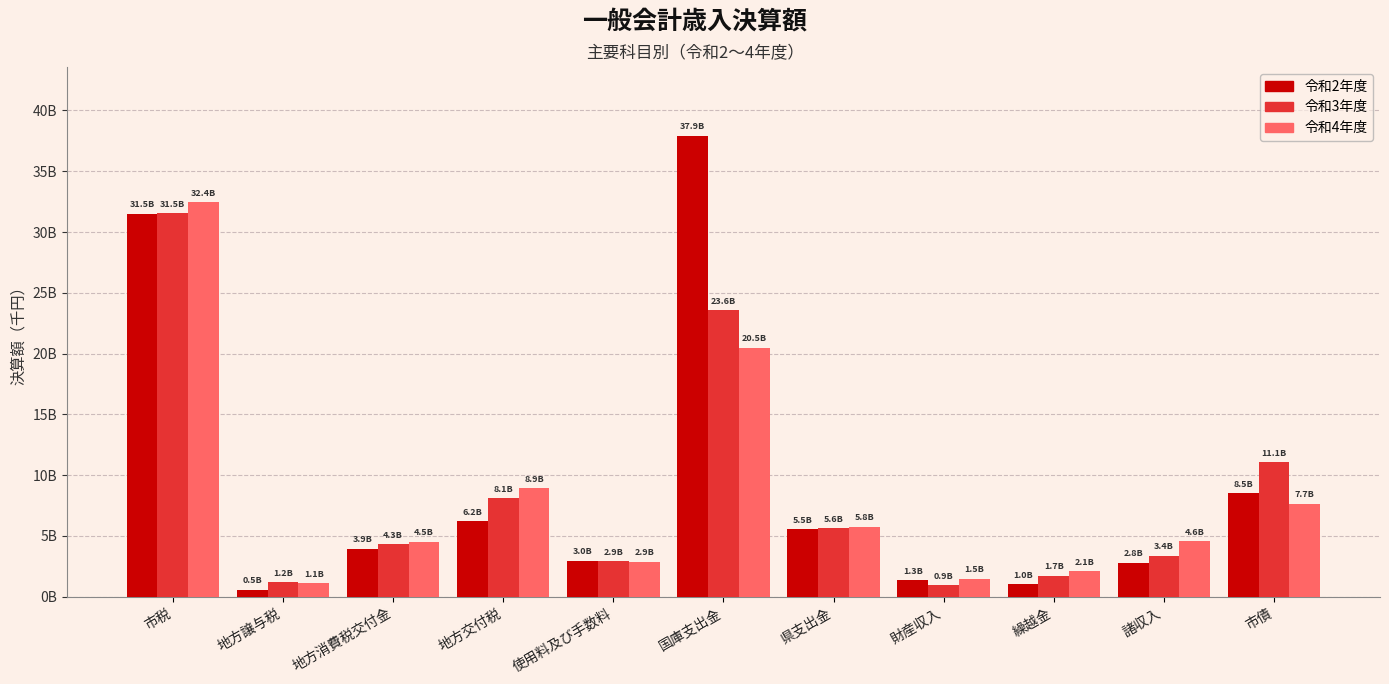

The 令和4年度 series shows 649721 at 地方譲与税. True or false?

False